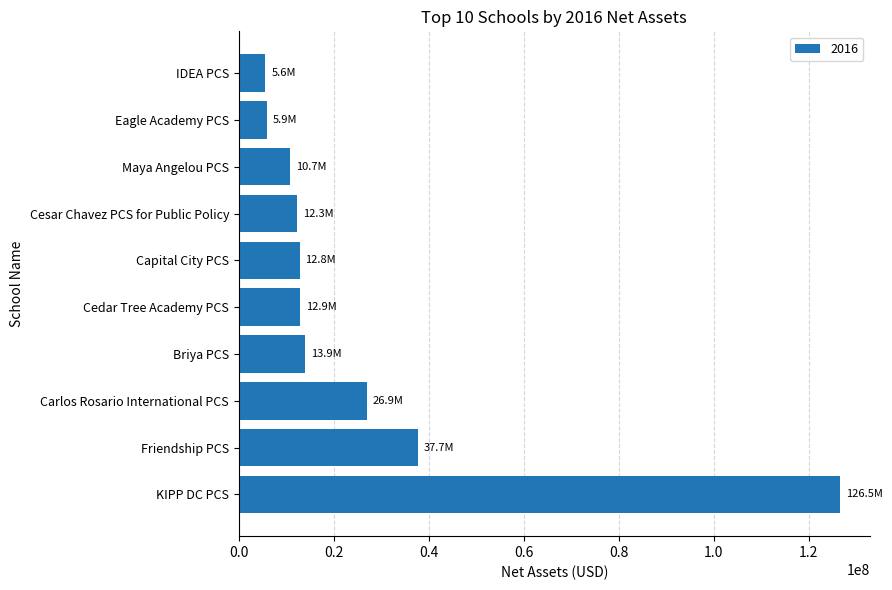

What is the change in value from Friendship PCS to Eagle Academy PCS?

-31785756